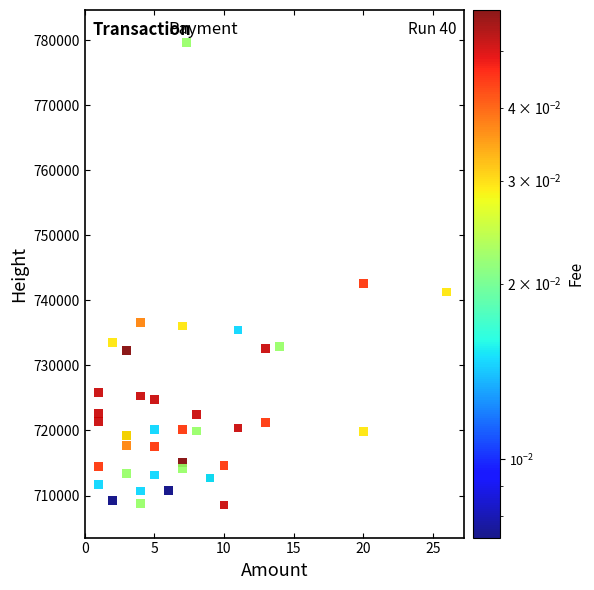

What Y value in the scatter plot is closest to 744083?

742547